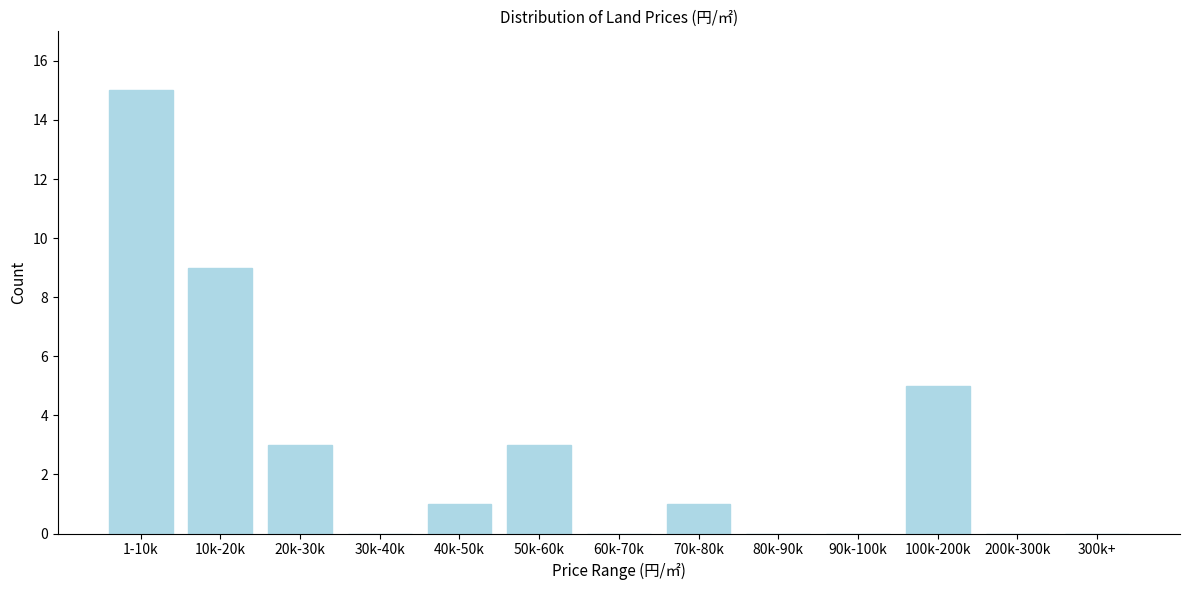

Reading left to right, transcribe all the data shown in this chart.

1-10k=15	10k-20k=9	20k-30k=3	30k-40k=0	40k-50k=1	50k-60k=3	60k-70k=0	70k-80k=1	80k-90k=0	90k-100k=0	100k-200k=5	200k-300k=0	300k+=0